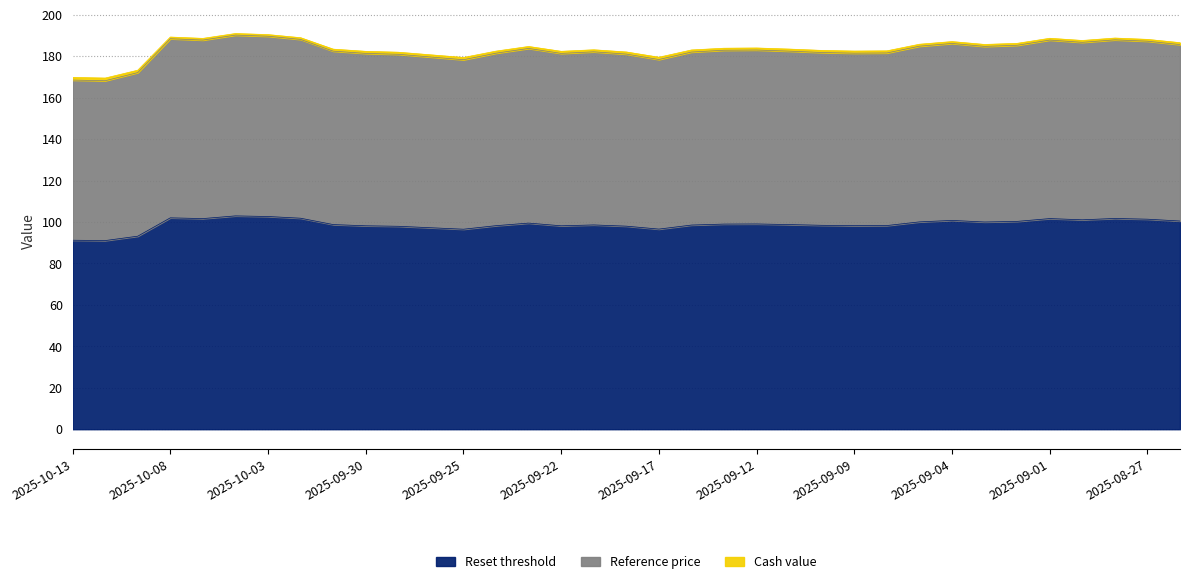

What is the difference between the highest and lowest values at 2025-09-19?

84.5